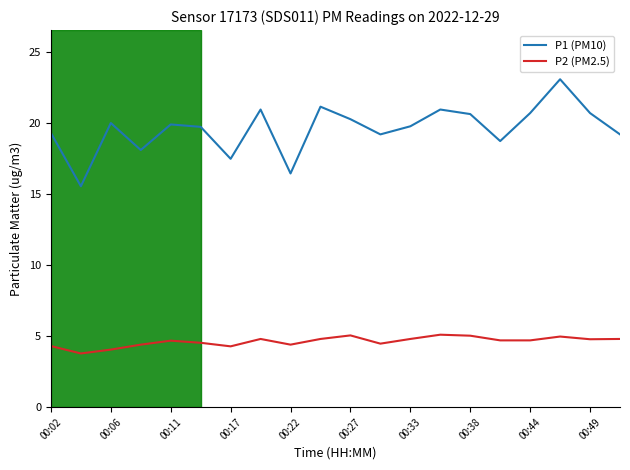

True or false: P2 (PM2.5) and P1 (PM10) intersect in this chart.

False